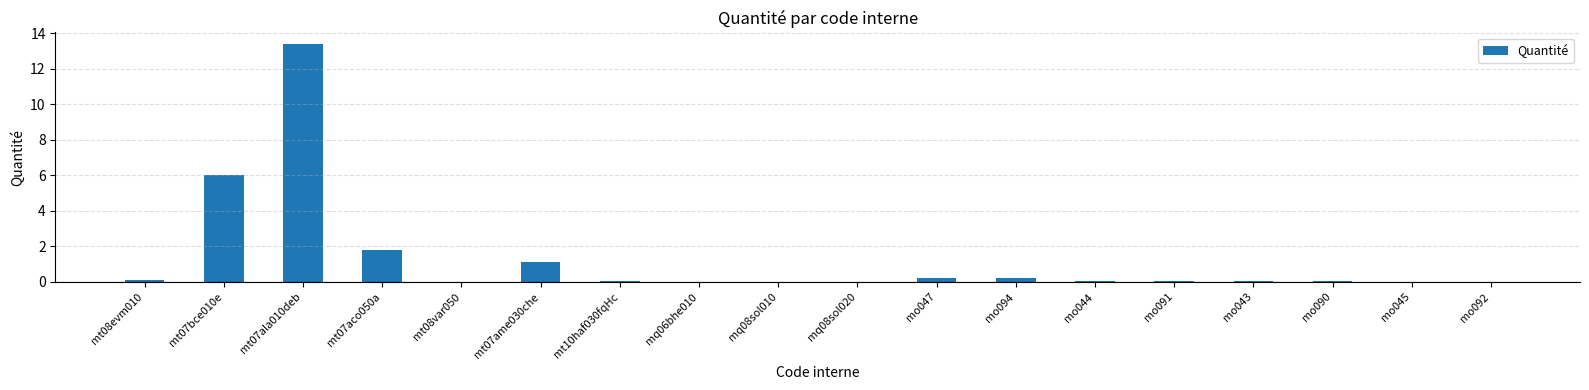

The value at mt07aco050a is 2.8. True or false?

False